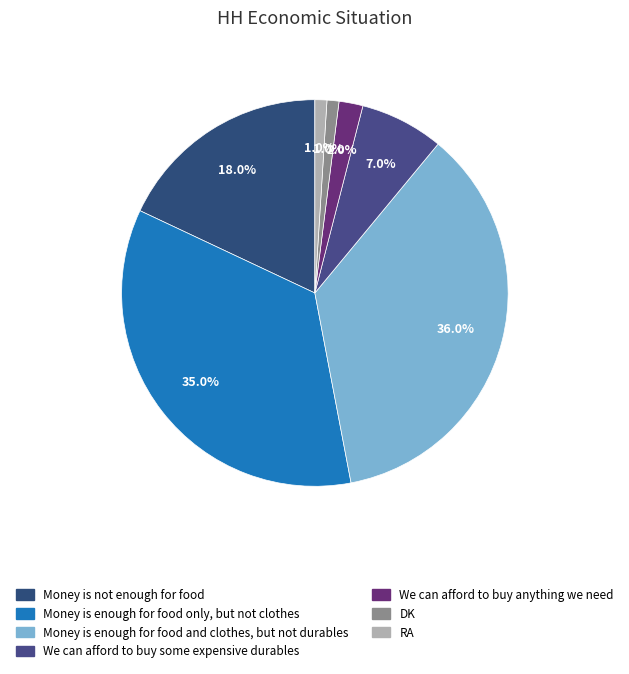

To the nearest percent, what portion does We can afford to buy anything we need represent?

2%